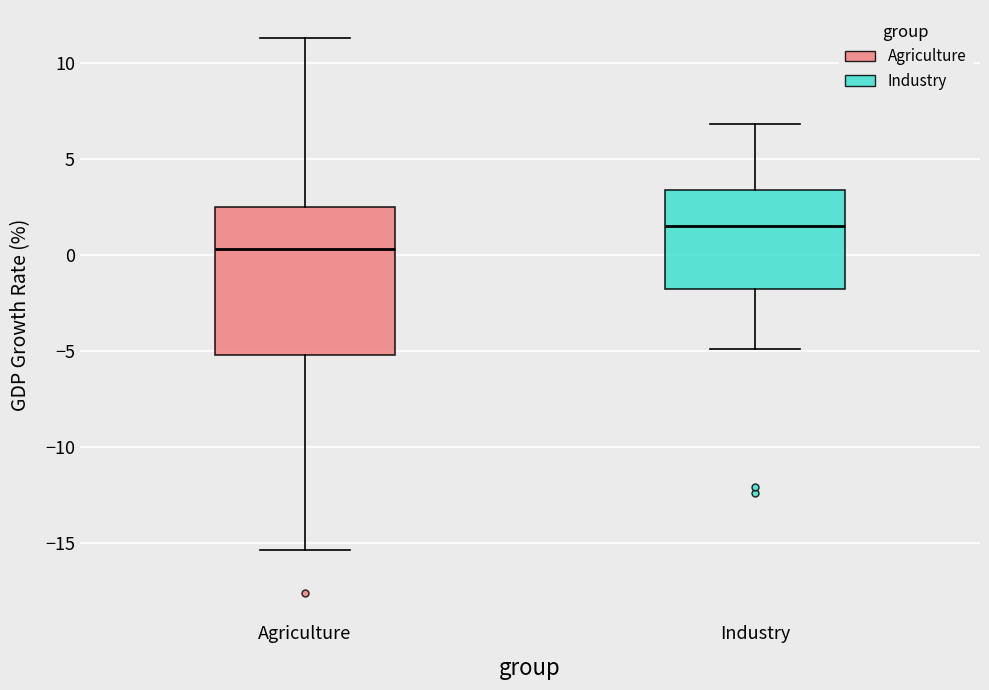

Which box has the highest median line?

Industry